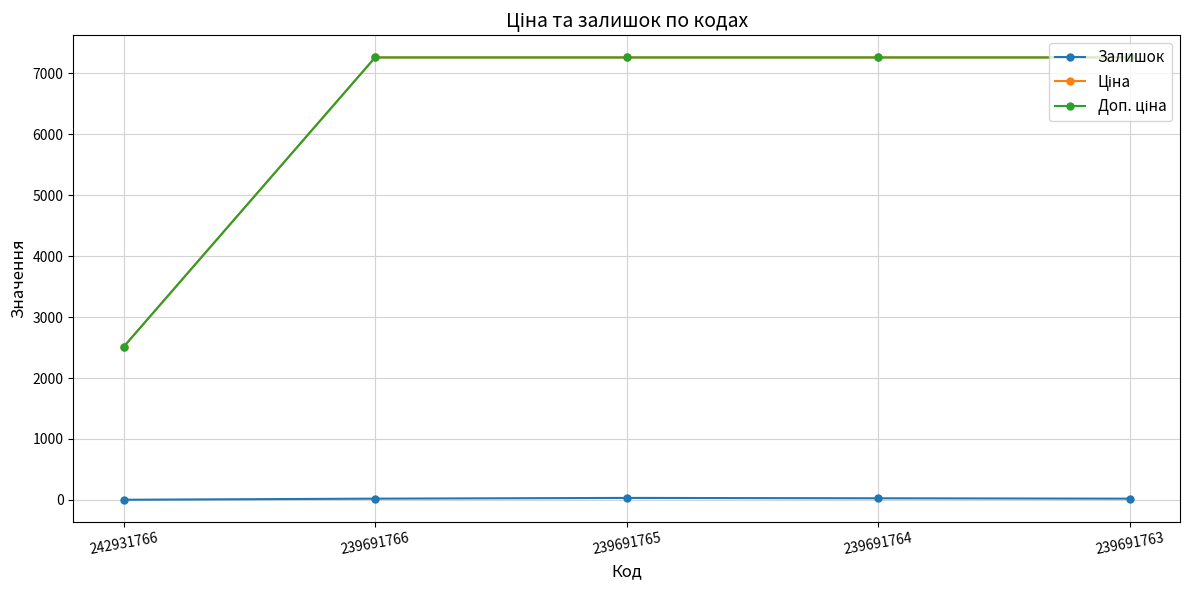

Does the chart display data point markers on the line(s)?

Yes